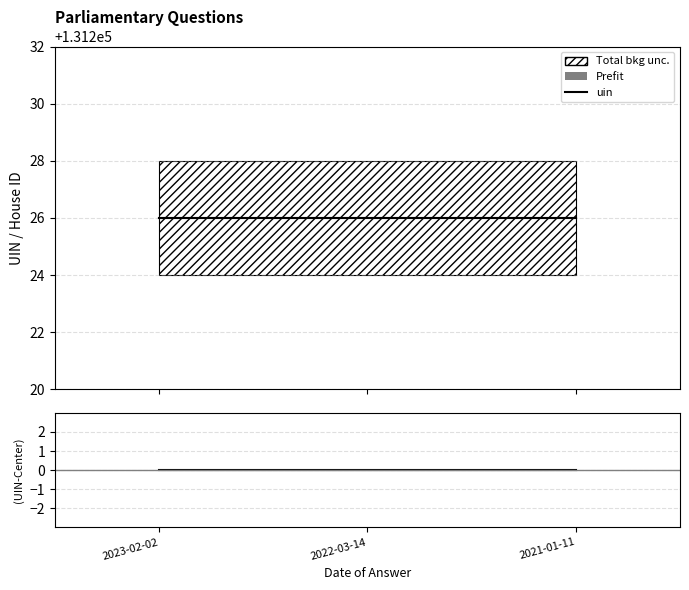

The (UIN - center) series shows 0 at 2021-01-11. True or false?

True